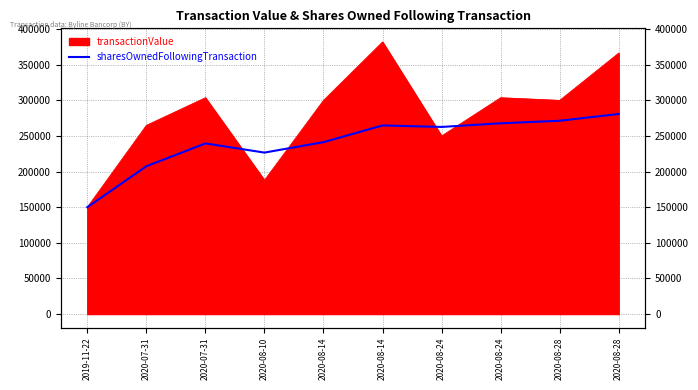

What is the ratio of the value at 2020-08-28 to the value at 2020-08-10?

1.2